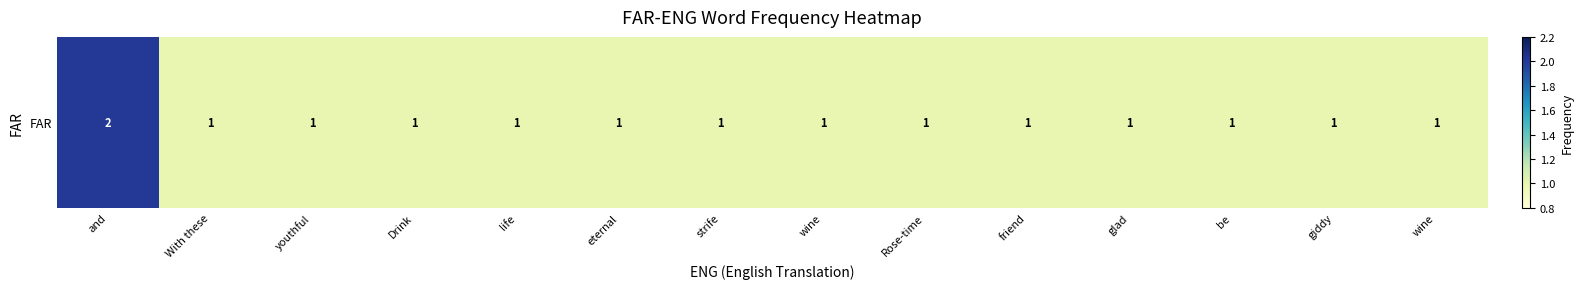

The value at strife is 1. True or false?

True